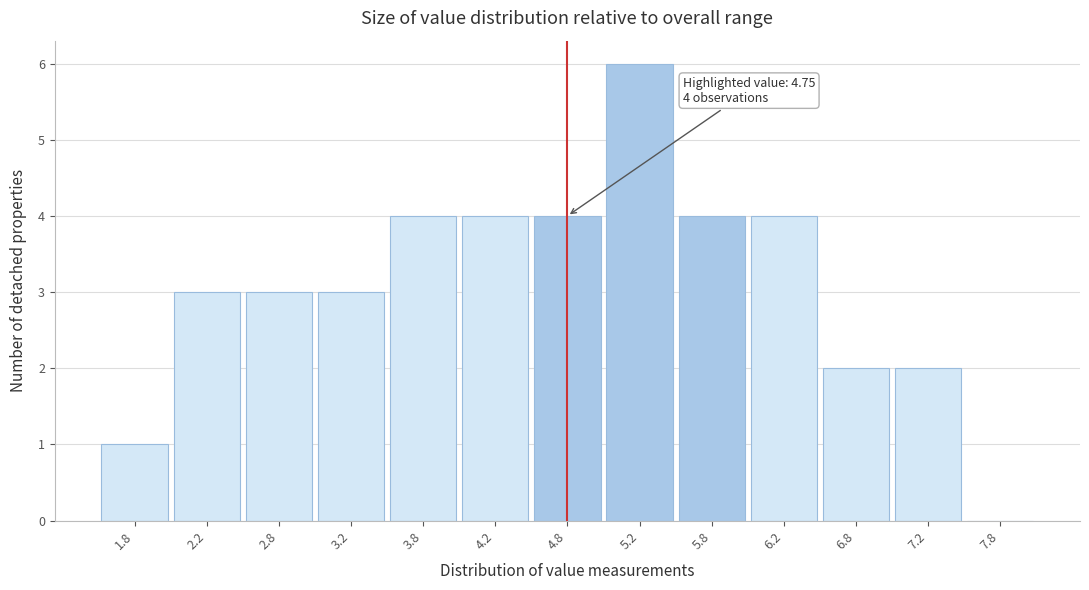

Which range on the x-axis has the tallest bar?

5.0 to 5.5